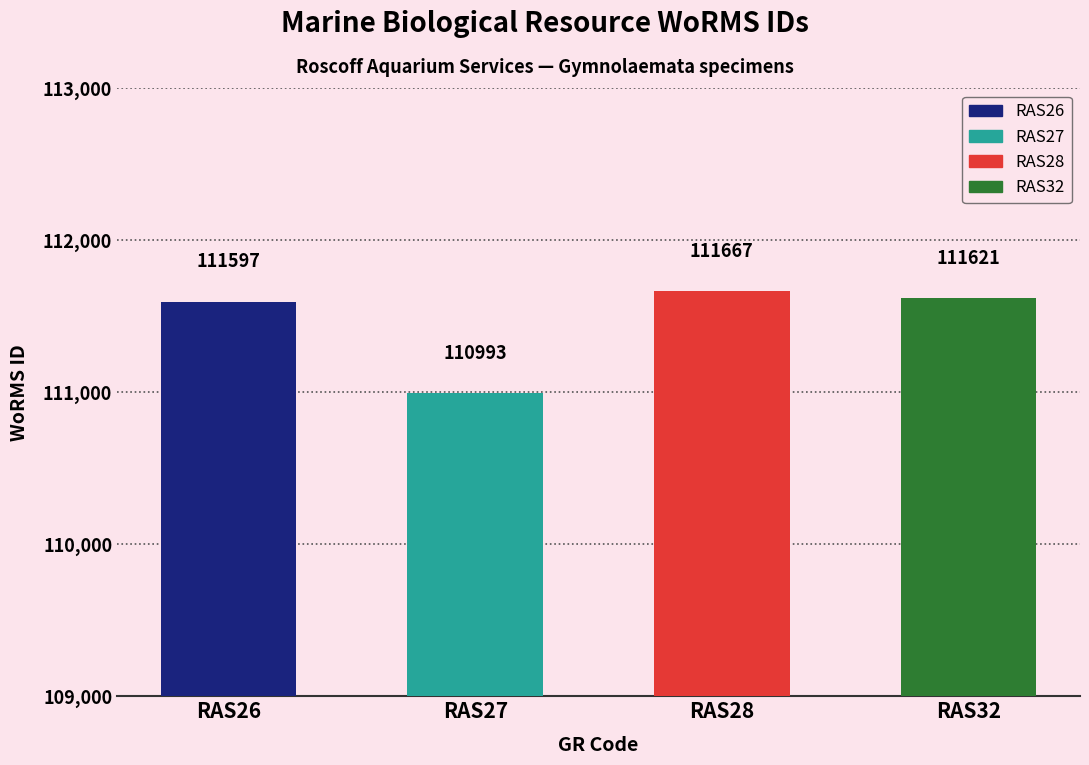

How many distinct data groups are displayed?

1